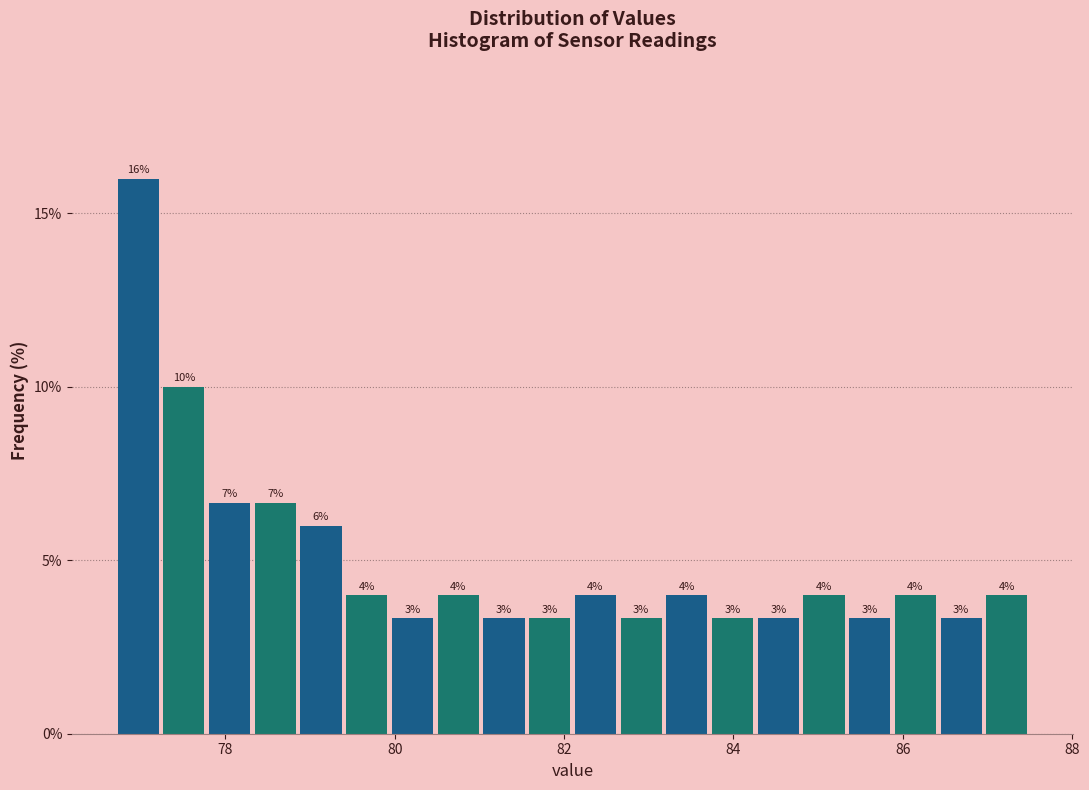

Read against the x-axis, roughly where is the centre of the tallest bar?

77.0